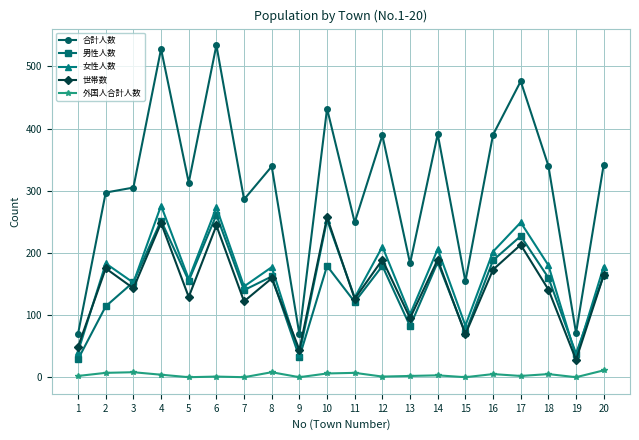

At which category does 女性人数 reach its first local valley?

3